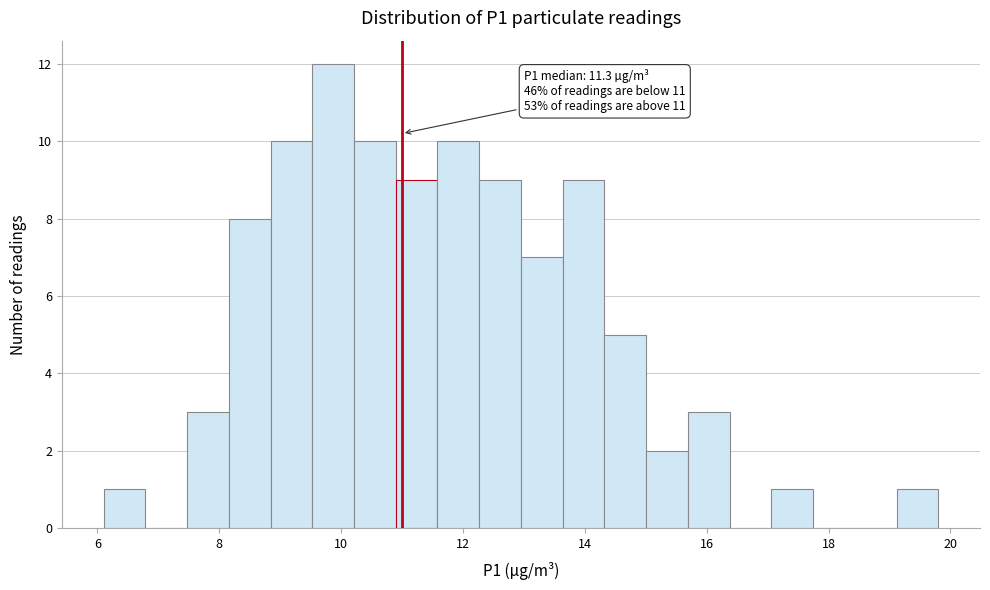

Read against the x-axis, roughly where is the centre of the tallest bar?

9.8